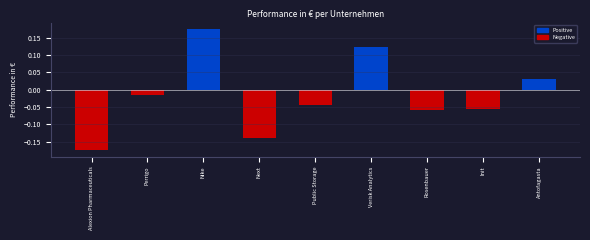

Where does the data first go above 0?

Nike